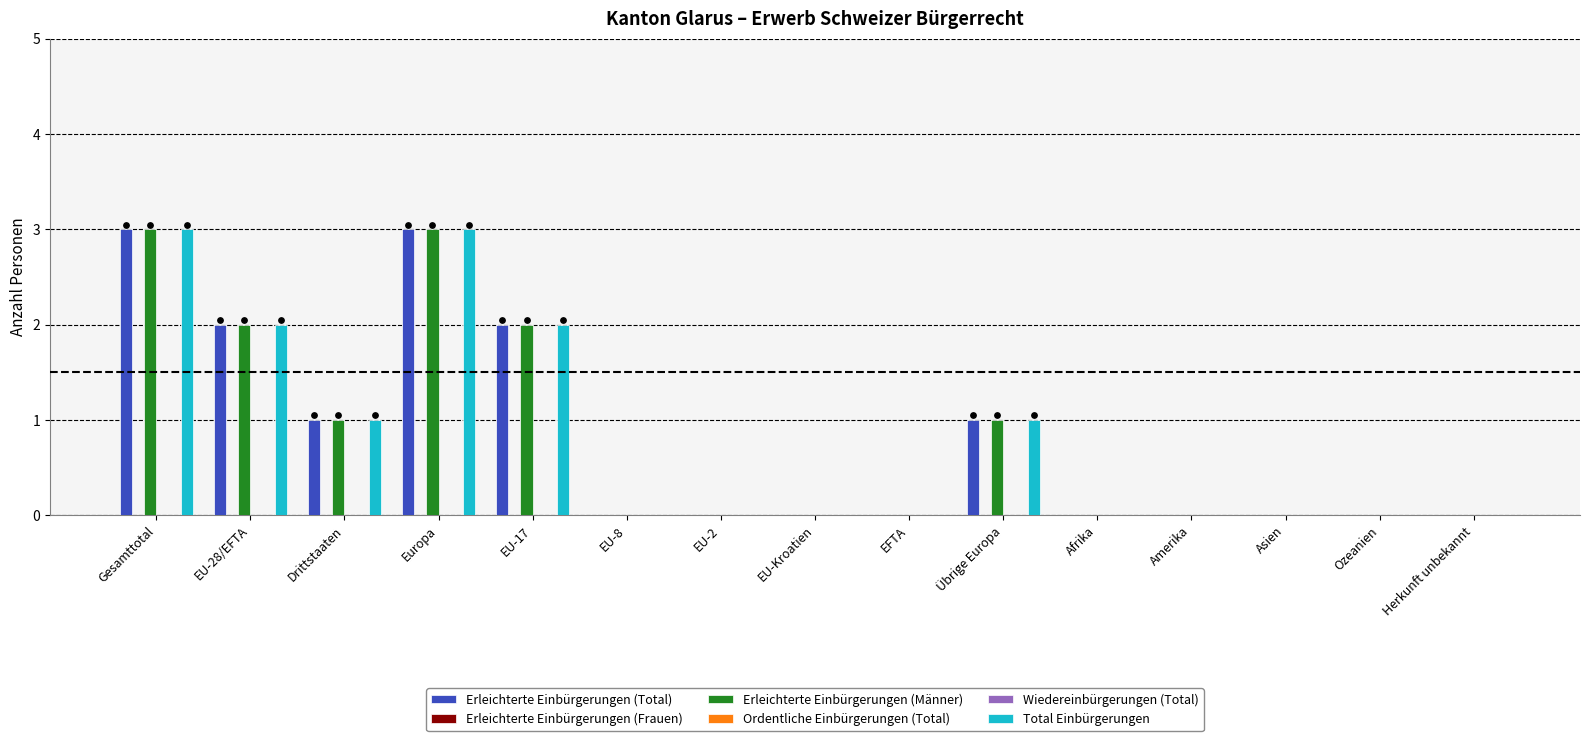

What is the total value across all series at Drittstaaten?

3